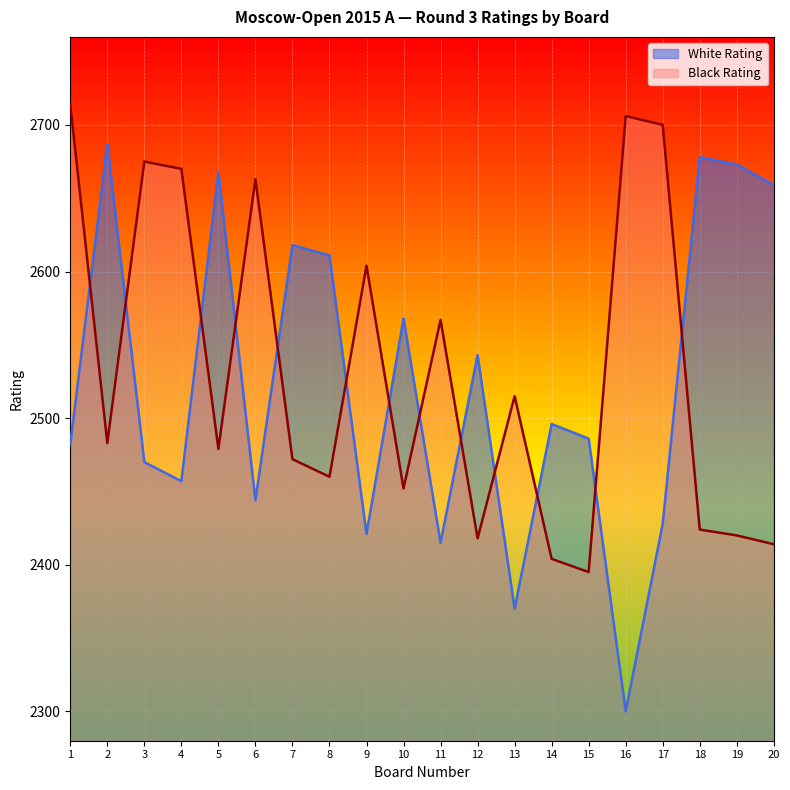

At 3, list the series in order from smallest to largest.

White Rating, Black Rating